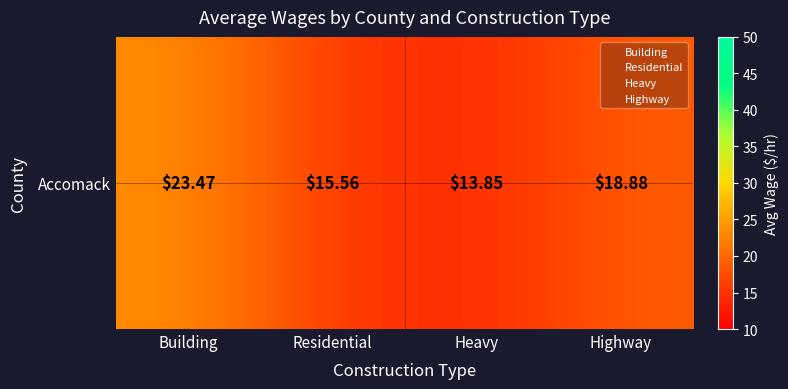

What is the change in value from Building to Heavy?

-9.6